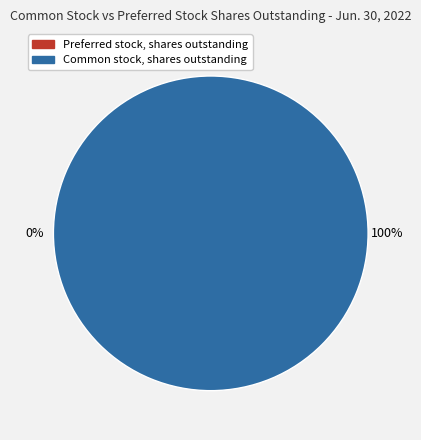

How much of the chart is everything except Preferred stock, shares outstanding?

100.0%